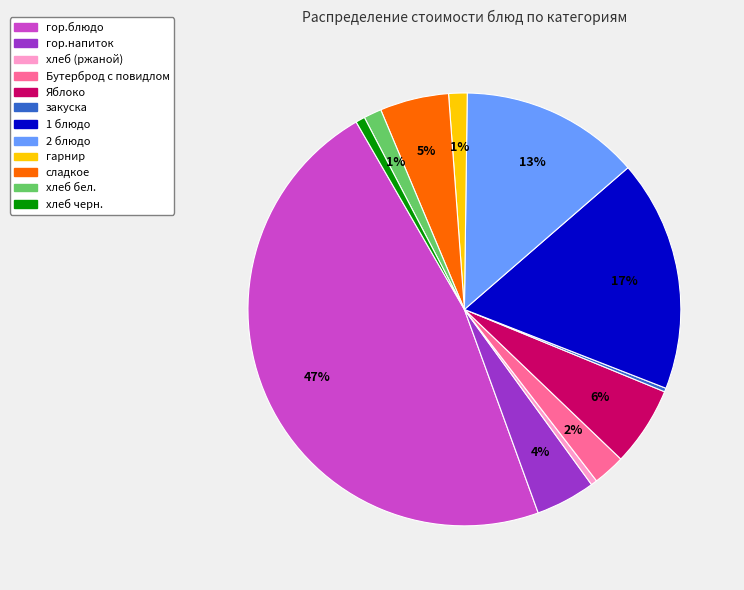

What is the largest slice in the pie chart?

гор.блюдо